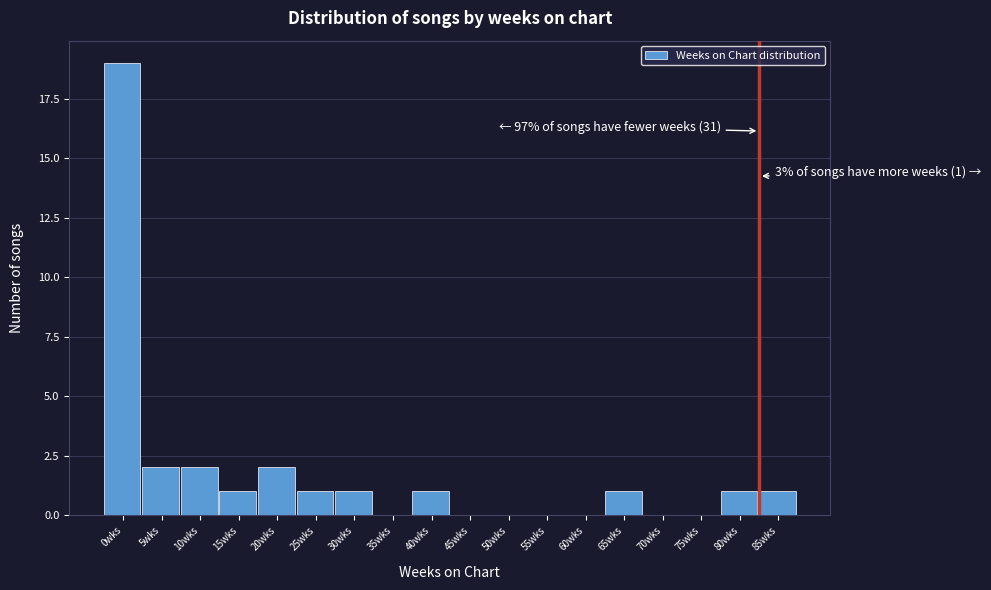

Reading right to left, list all the values displayed in this chart.

85wks=1	80wks=1	75wks=0	70wks=0	65wks=1	60wks=0	55wks=0	50wks=0	45wks=0	40wks=1	35wks=0	30wks=1	25wks=1	20wks=2	15wks=1	10wks=2	5wks=2	0wks=19